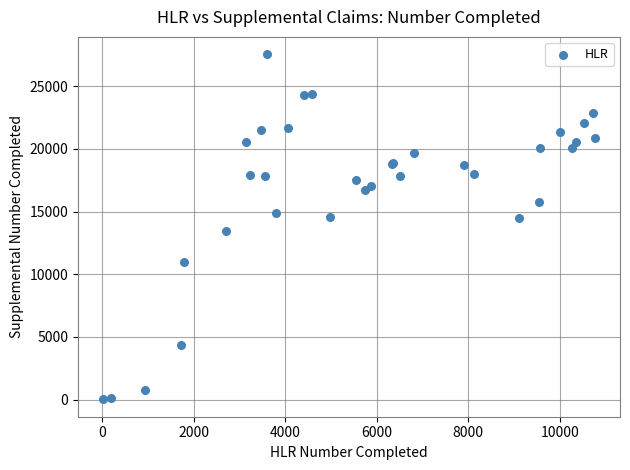

What Y value in the scatter plot is closest to 13782?

13443